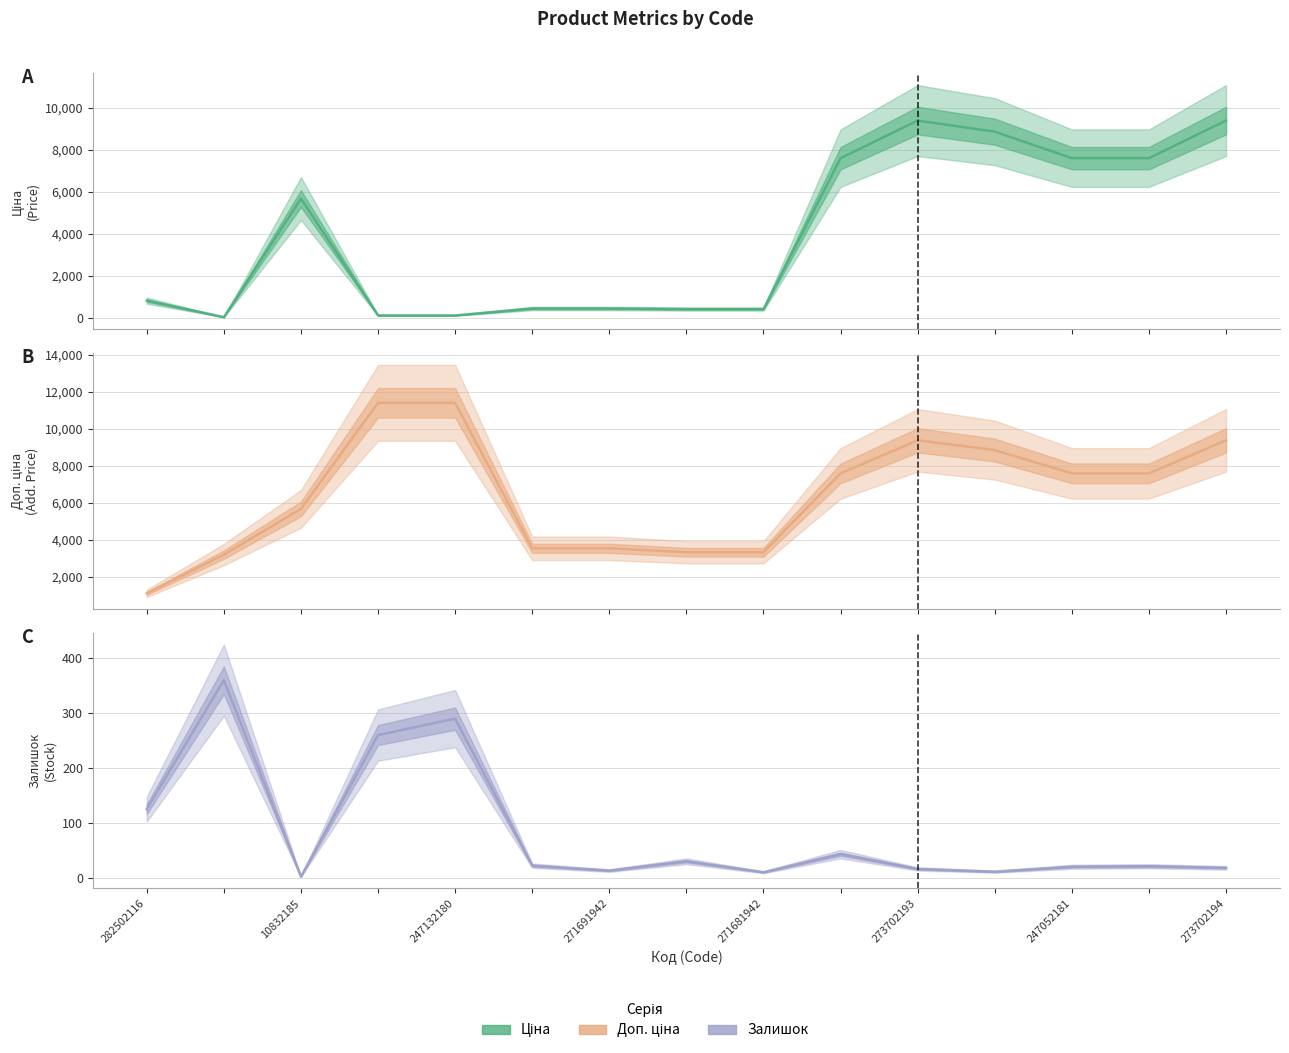

Reading left to right, list all the values displayed in this chart.

Ціна: 818.5	32.0	5673.8	114.1	114.1	443.1	443.1	416.6	416.6	7596.5	9384.0	8856.7	7596.5	7596.5	9384.0
Доп. ціна: 1109.2	3205.0	5673.8	11410.0	11410.0	3545.0	3545.0	3332.5	3332.5	7596.5	9384.0	8856.7	7596.5	7596.5	9384.0
Залишок: 125.0	360.0	2.0	260.0	290.0	22.0	13.0	30.0	10.0	43.0	16.0	11.0	20.0	21.0	18.0